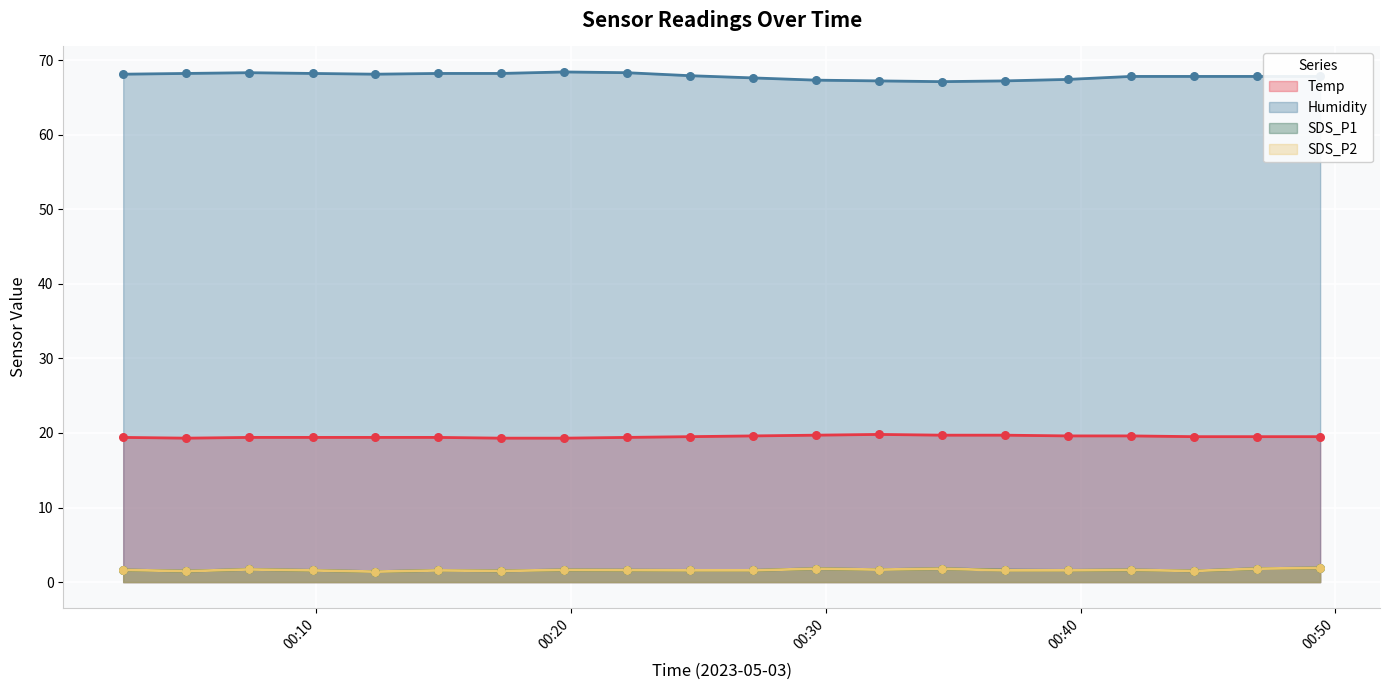

What are all the series names shown in the legend?

Temp, Humidity, SDS_P1, SDS_P2